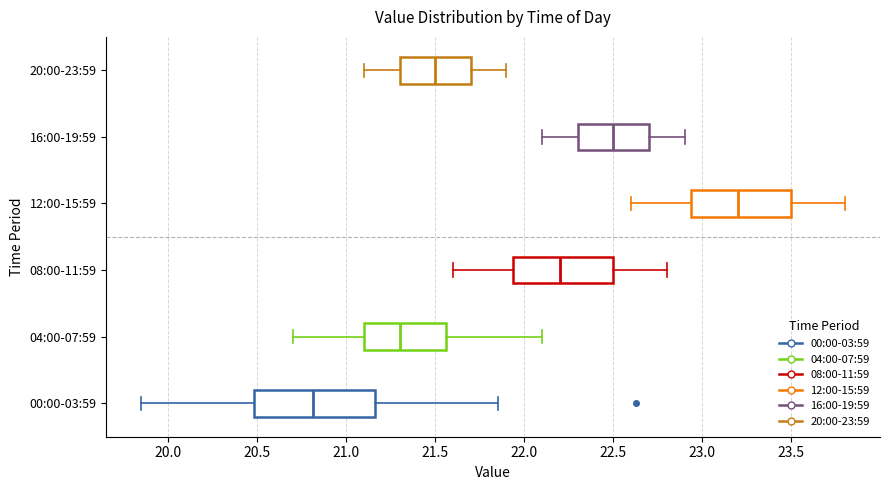

Where does the median line of the box for 12:00-15:59 sit on the x-axis? The values are not printed on the chart, so give them approximately, as read against the axis.

23.20